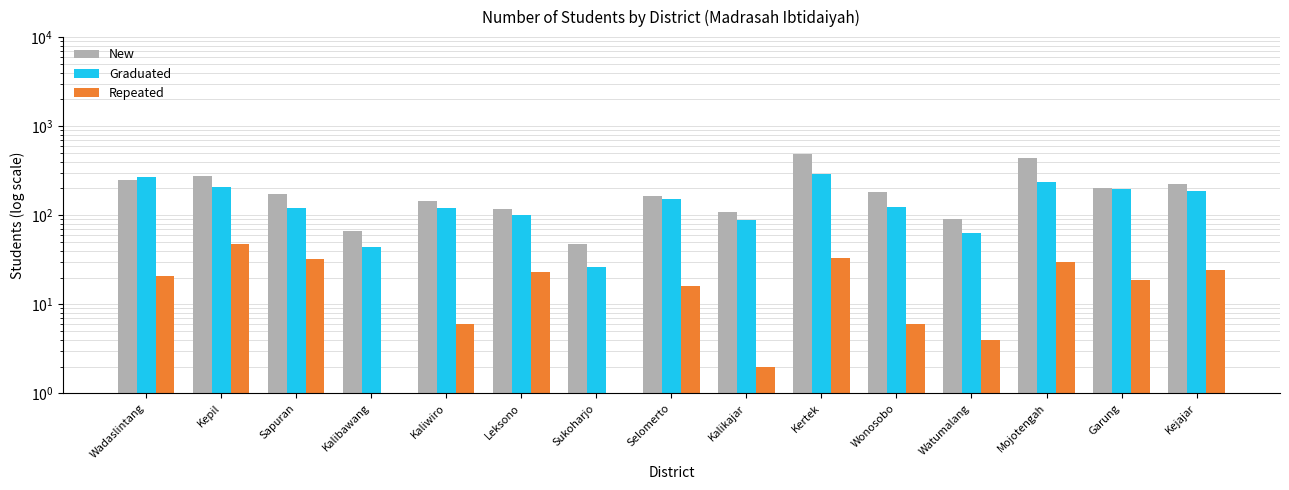

At which label does Repeated reach its minimum?

Kalibawang